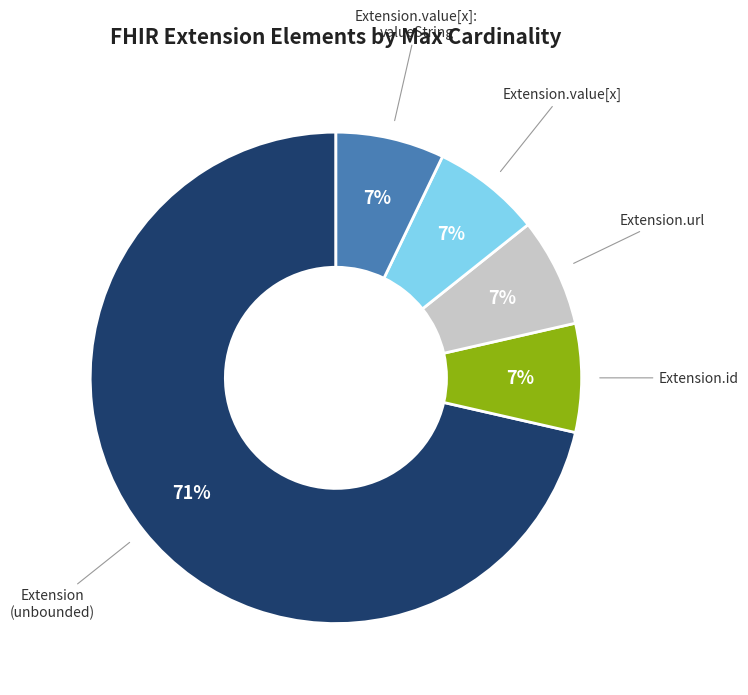

How many segments does this pie chart have?

5